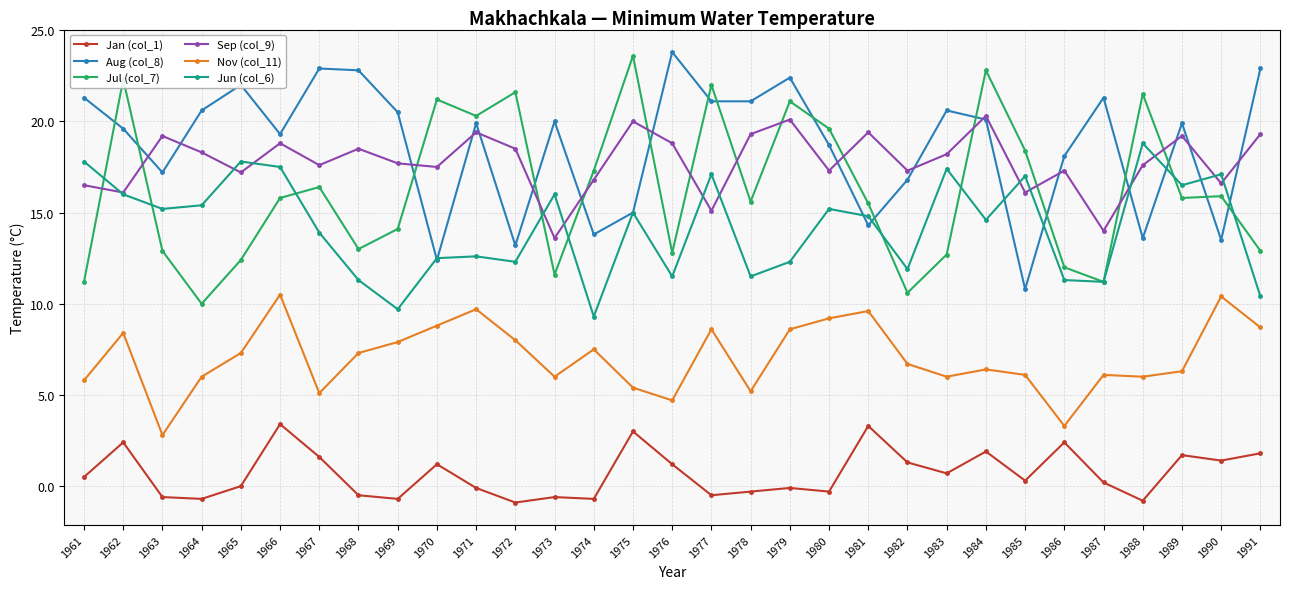

What is the total value across all series at 1967?

77.5